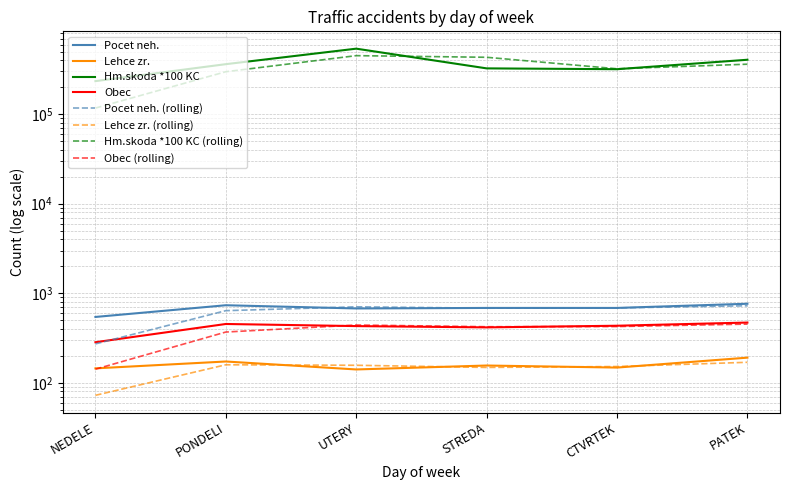

How many data points does each series have?

6